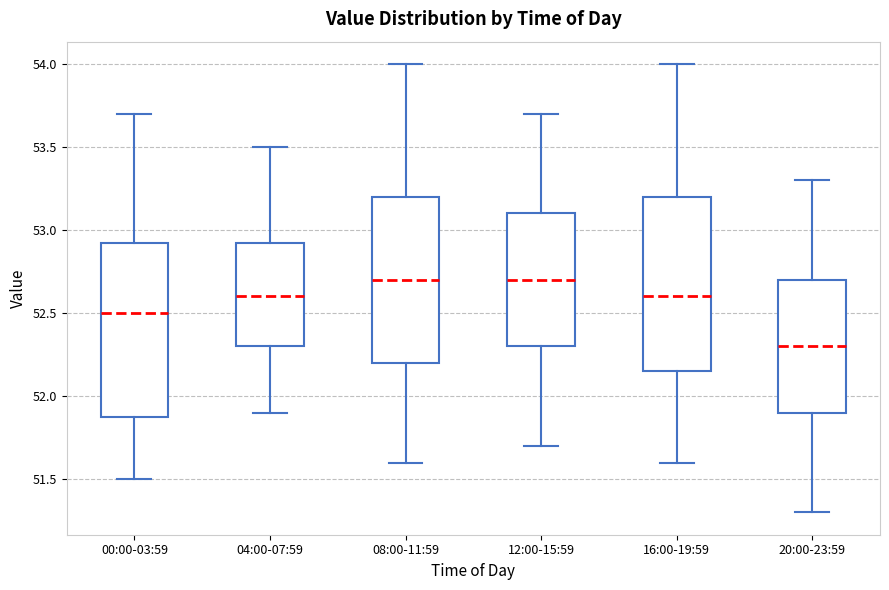

Where does the lower whisker of the box for 12:00-15:59 end on the y-axis? The values are not printed on the chart, so give them approximately, as read against the axis.

51.70